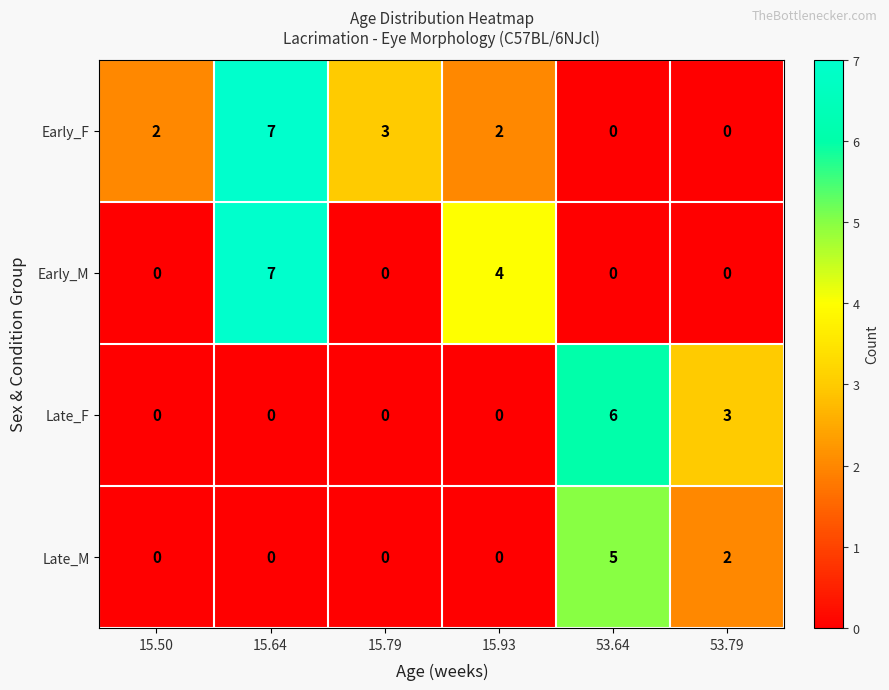

Reading left to right, extract all data points from this chart.

Early_F: 15.50=2	15.64=7	15.79=3	15.93=2	53.64=0	53.79=0
Early_M: 15.50=0	15.64=7	15.79=0	15.93=4	53.64=0	53.79=0
Late_F: 15.50=0	15.64=0	15.79=0	15.93=0	53.64=6	53.79=3
Late_M: 15.50=0	15.64=0	15.79=0	15.93=0	53.64=5	53.79=2